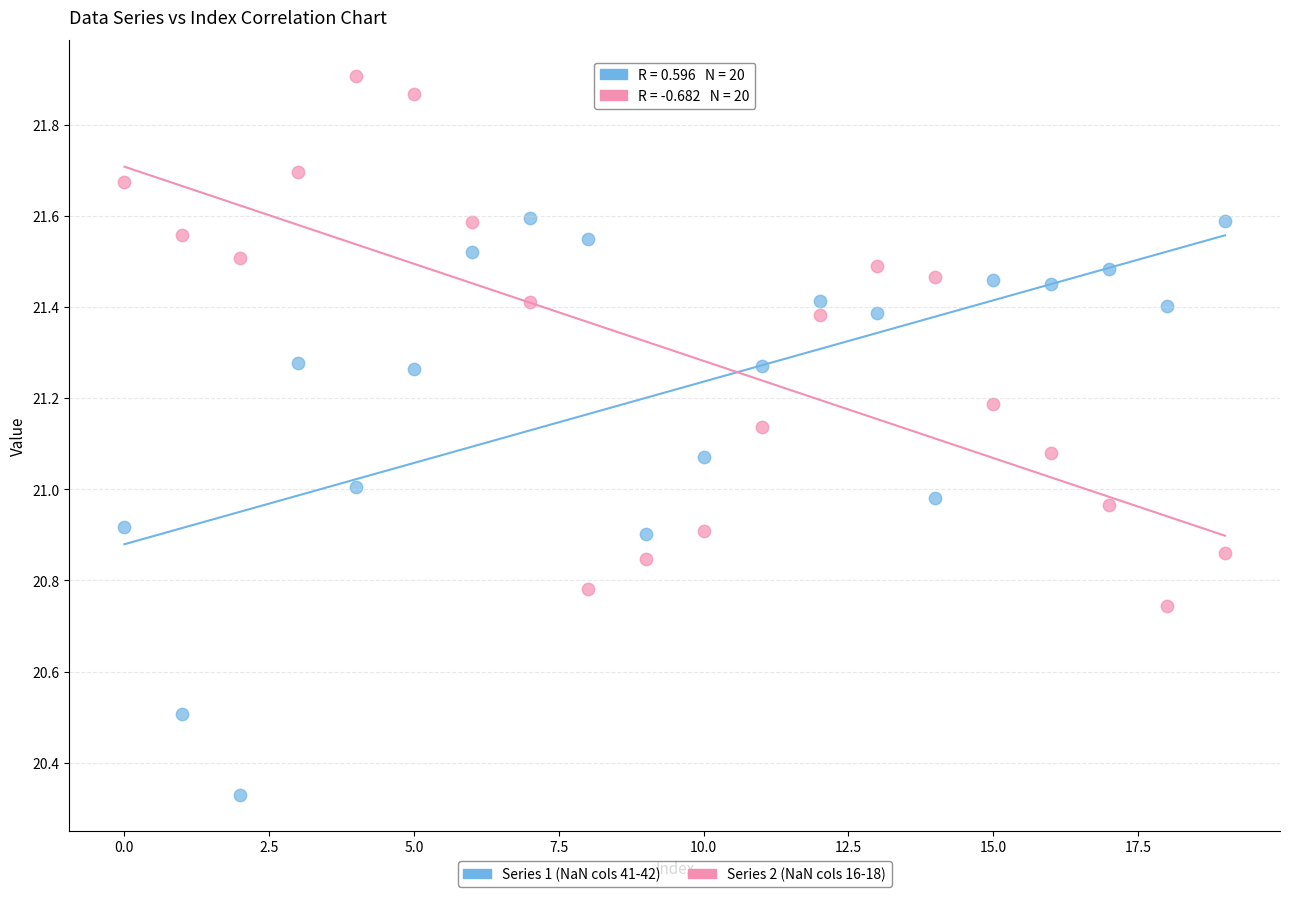

Across all data points, what is the range of Y values (max minus min)?

1.6